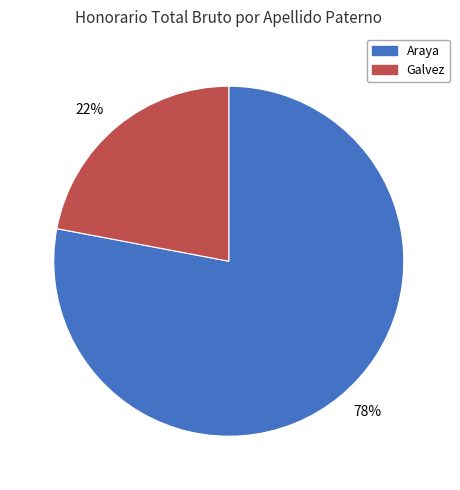

Which slice is the largest?

Araya